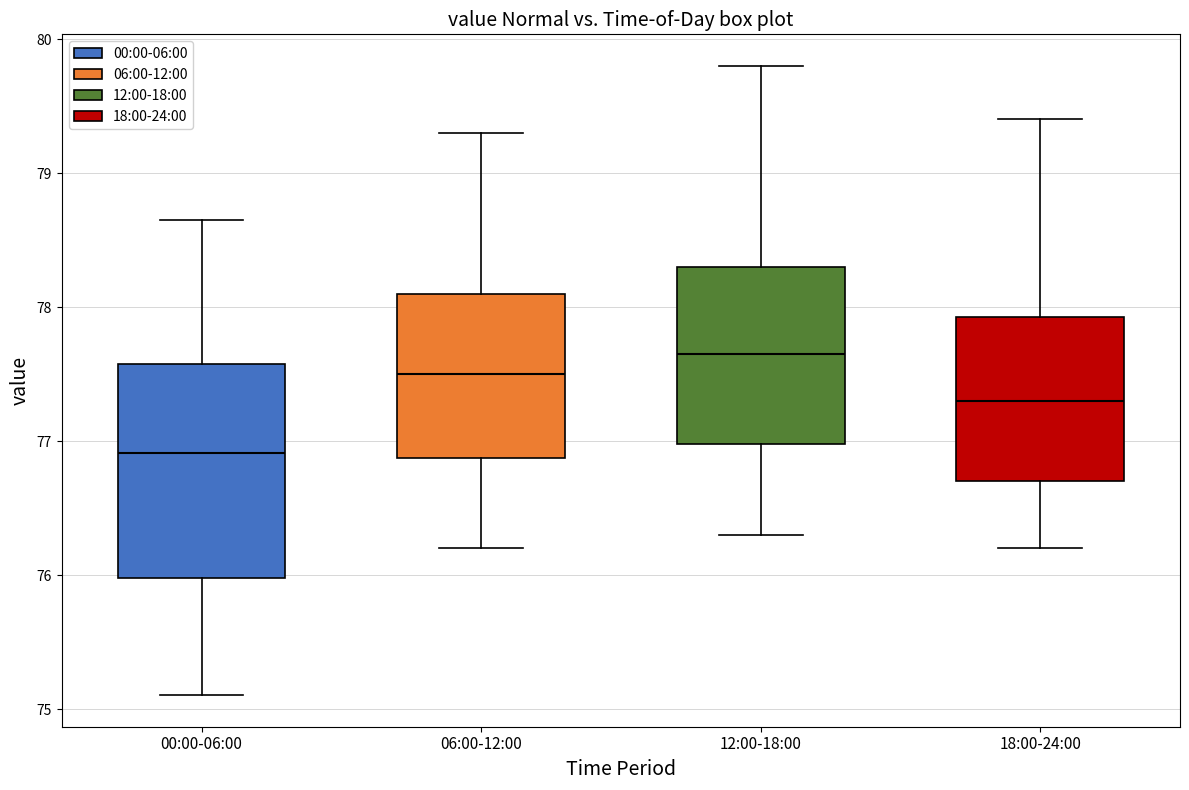

Reading left to right, transcribe this box plot: for each box, give where its median line is, the range the box spans, and where its two whiskers end, as read against the y-axis. The values are not printed on the chart, so give them approximately, as read against the axis.

00:00-06:00: median 76.9, box 76.0 to 77.6, whiskers 75.1 to 78.6
06:00-12:00: median 77.5, box 76.9 to 78.1, whiskers 76.2 to 79.3
12:00-18:00: median 77.7, box 77.0 to 78.3, whiskers 76.3 to 79.8
18:00-24:00: median 77.3, box 76.7 to 77.9, whiskers 76.2 to 79.4